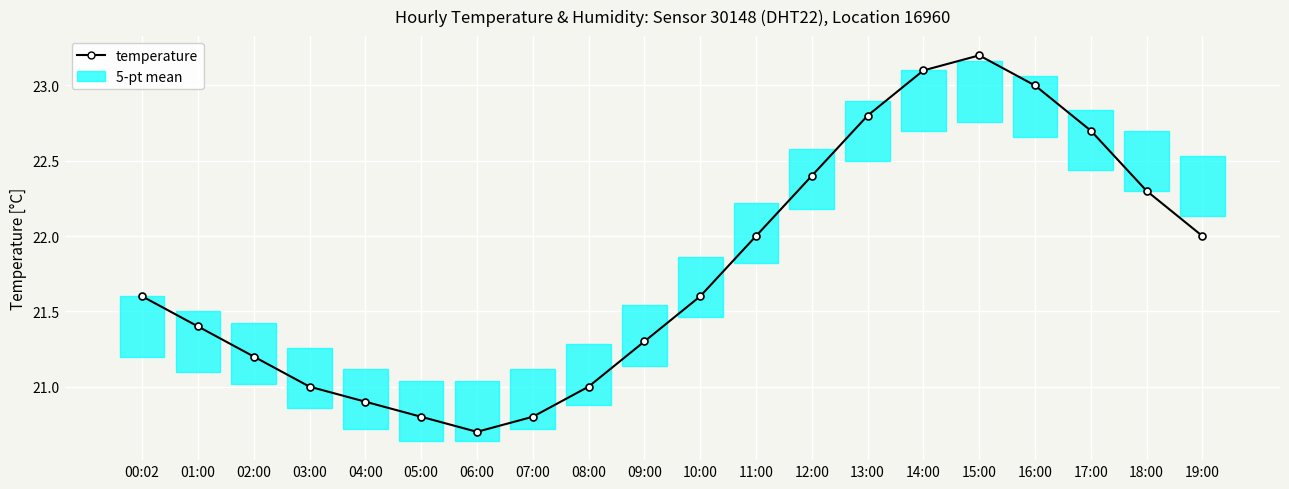

At which category does the chart reach its peak across all series?

15:00